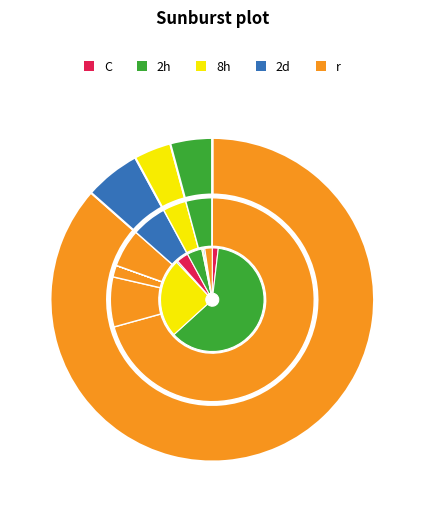

Is Europa the majority of the pie?

Yes